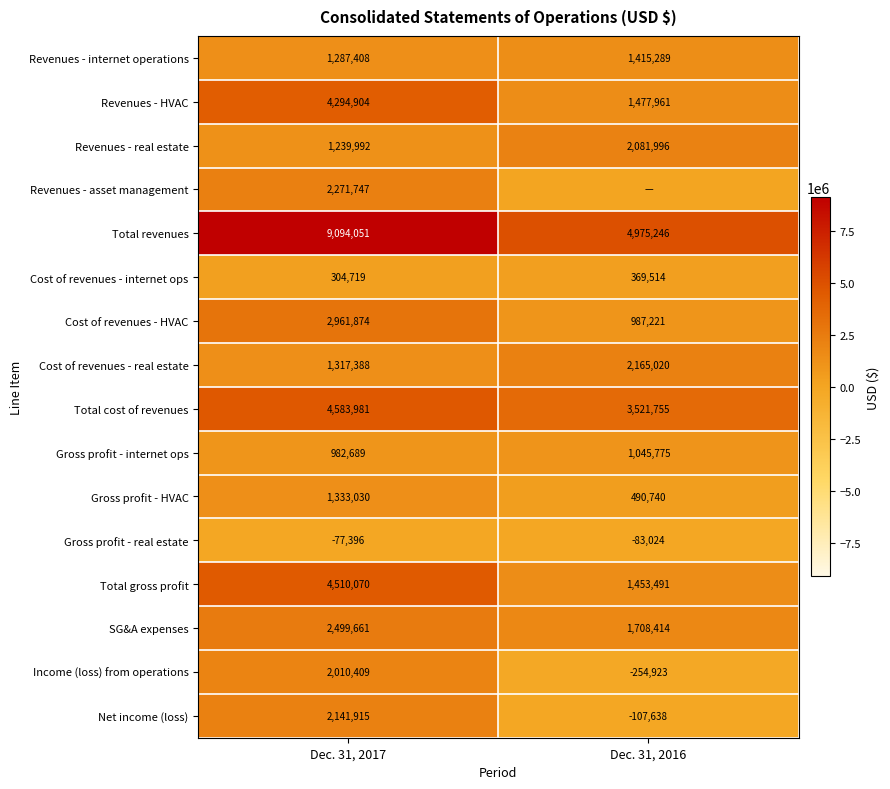

What is the minimum value for Total revenues?

4975246